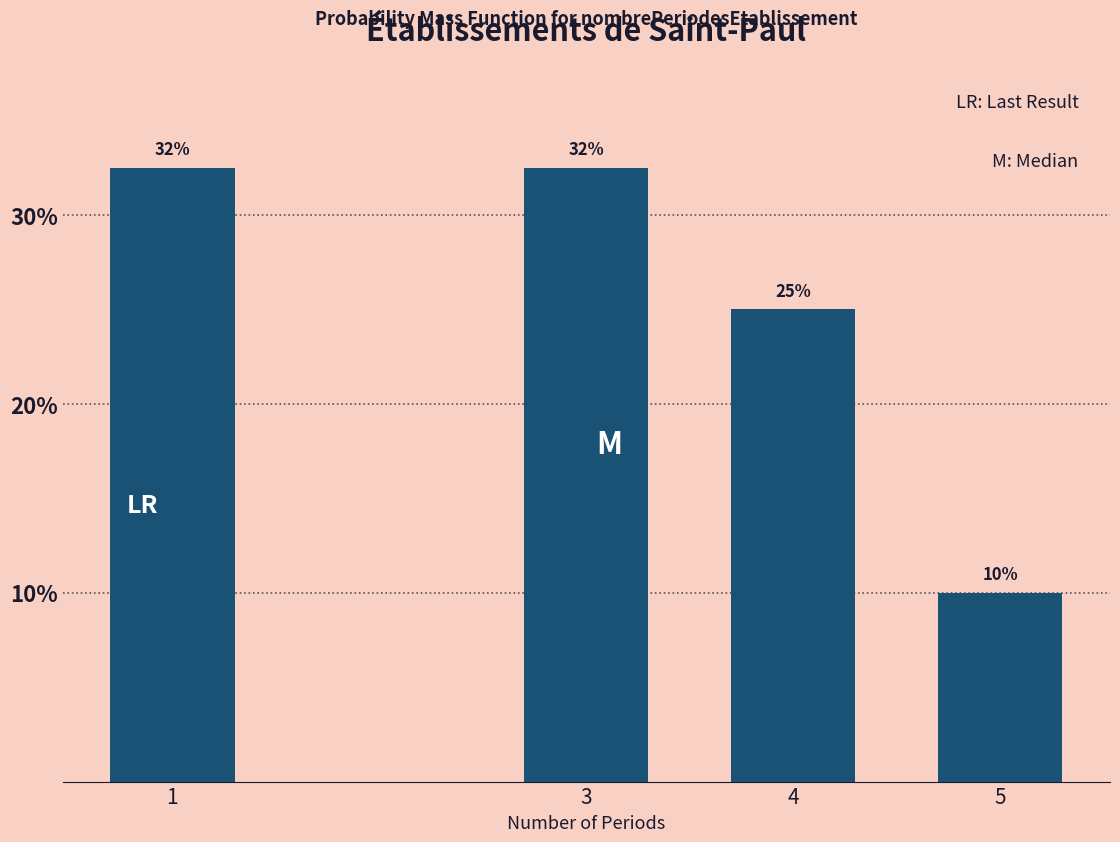

Where is the data nearest to the value 21?

4